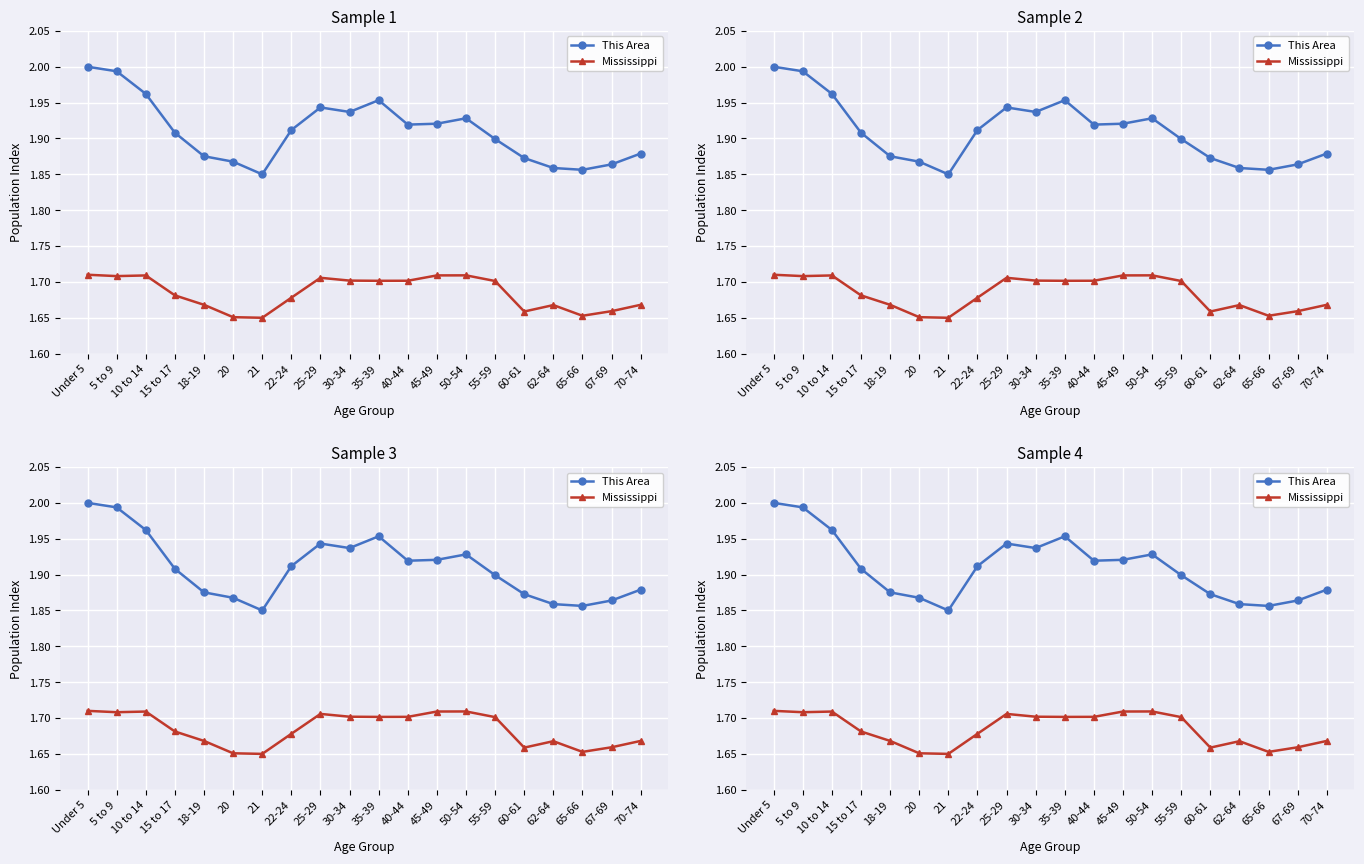

Reading left to right, transcribe all the data shown in this chart.

This Area: 2.0	2.0	2.0	1.9	1.9	1.9	1.9	1.9	1.9	1.9	2.0	1.9	1.9	1.9	1.9	1.9	1.9	1.9	1.9	1.9
Mississippi: 1.7	1.7	1.7	1.7	1.7	1.7	1.6	1.7	1.7	1.7	1.7	1.7	1.7	1.7	1.7	1.7	1.7	1.7	1.7	1.7